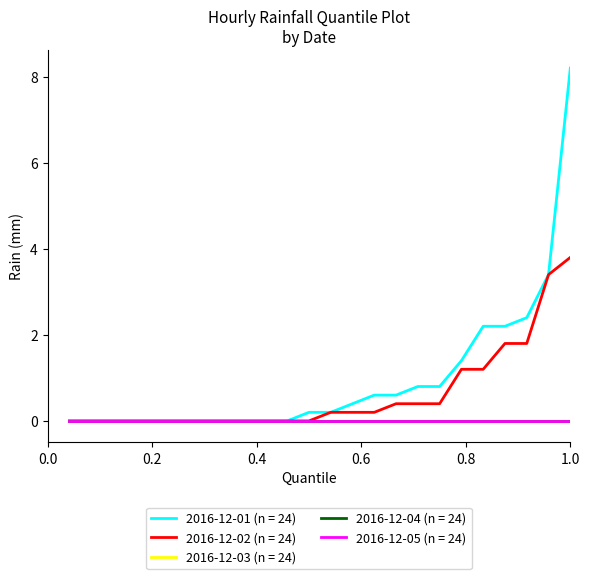

Does the chart display data point markers on the line(s)?

No